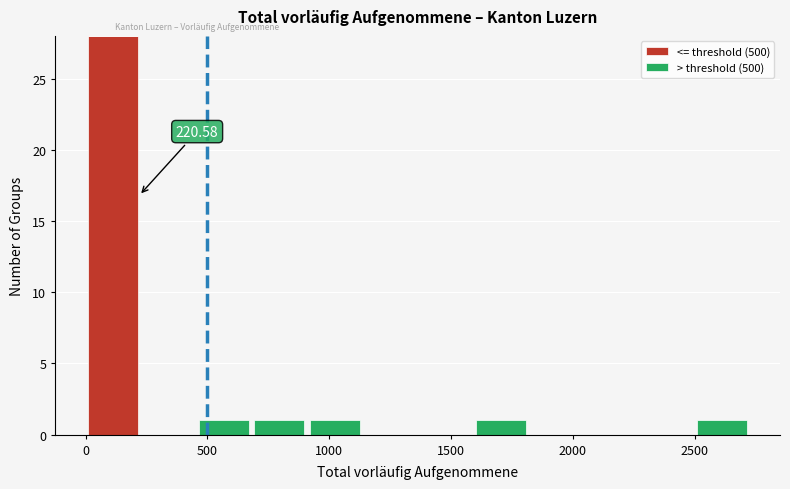

Which range on the x-axis has the tallest stacked bar (by total height)?

0 to 250